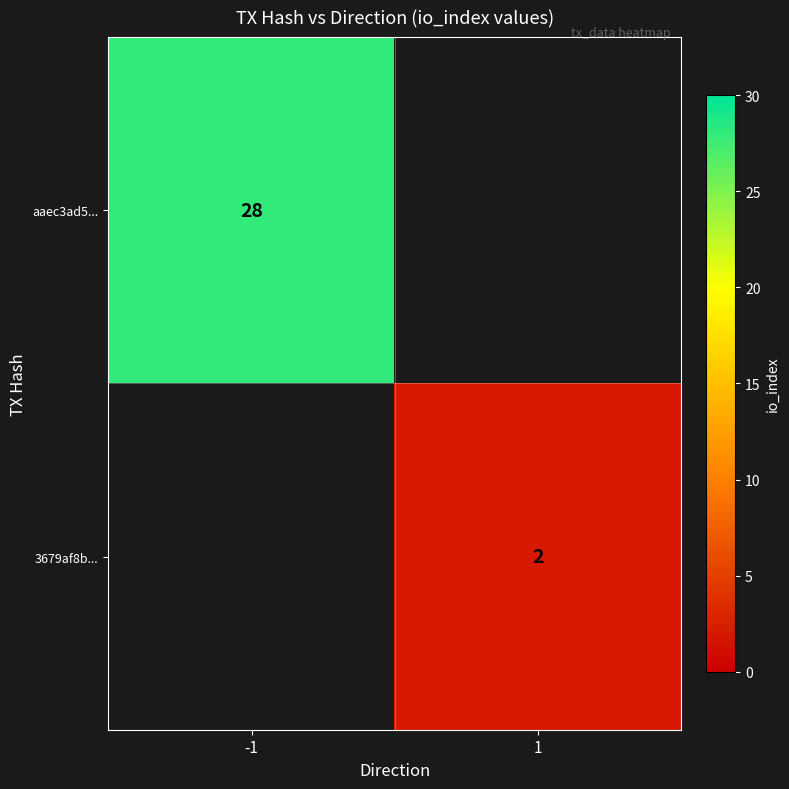

What is the minimum value shown in the chart?

2.0